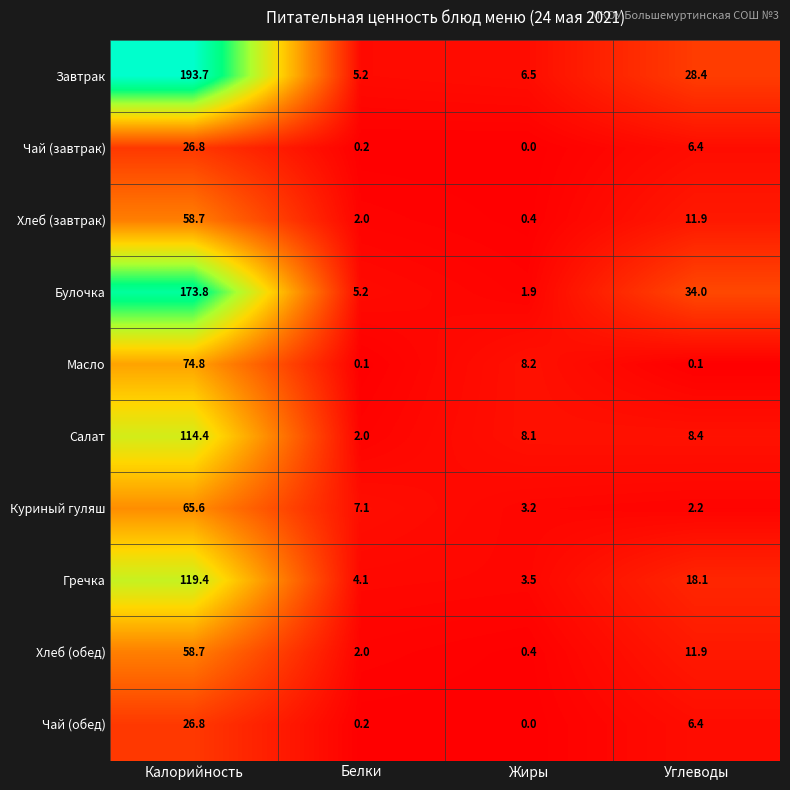

Is it true that Гречка equals 5.4 at Жиры?

False